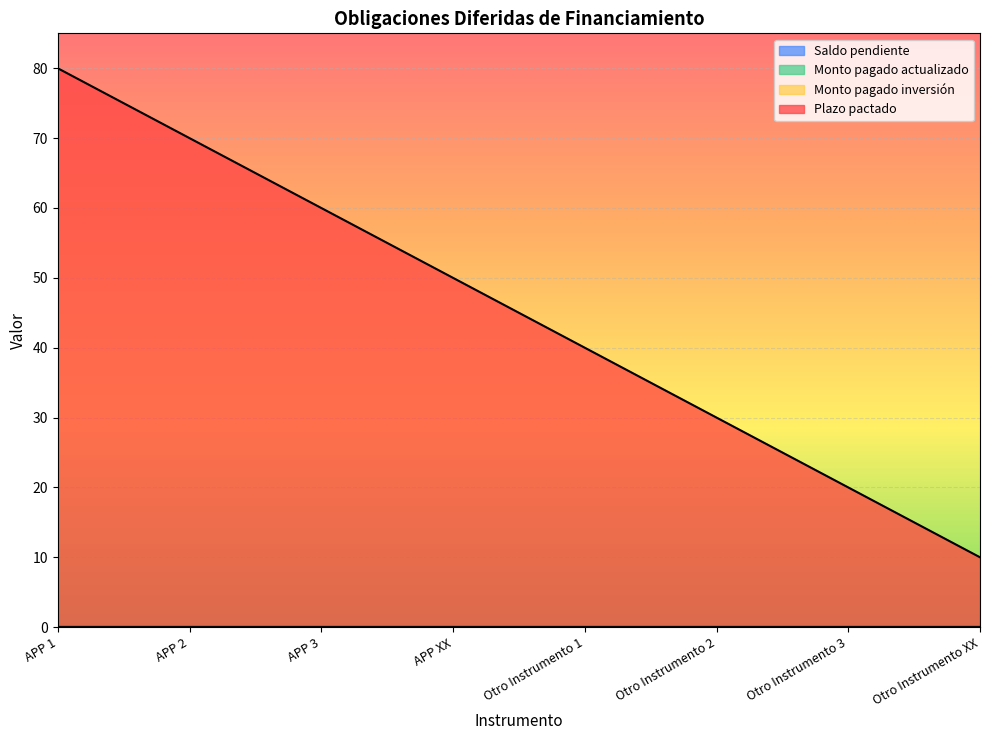

What is the label of the 1st point from the right?

Otro Instrumento XX